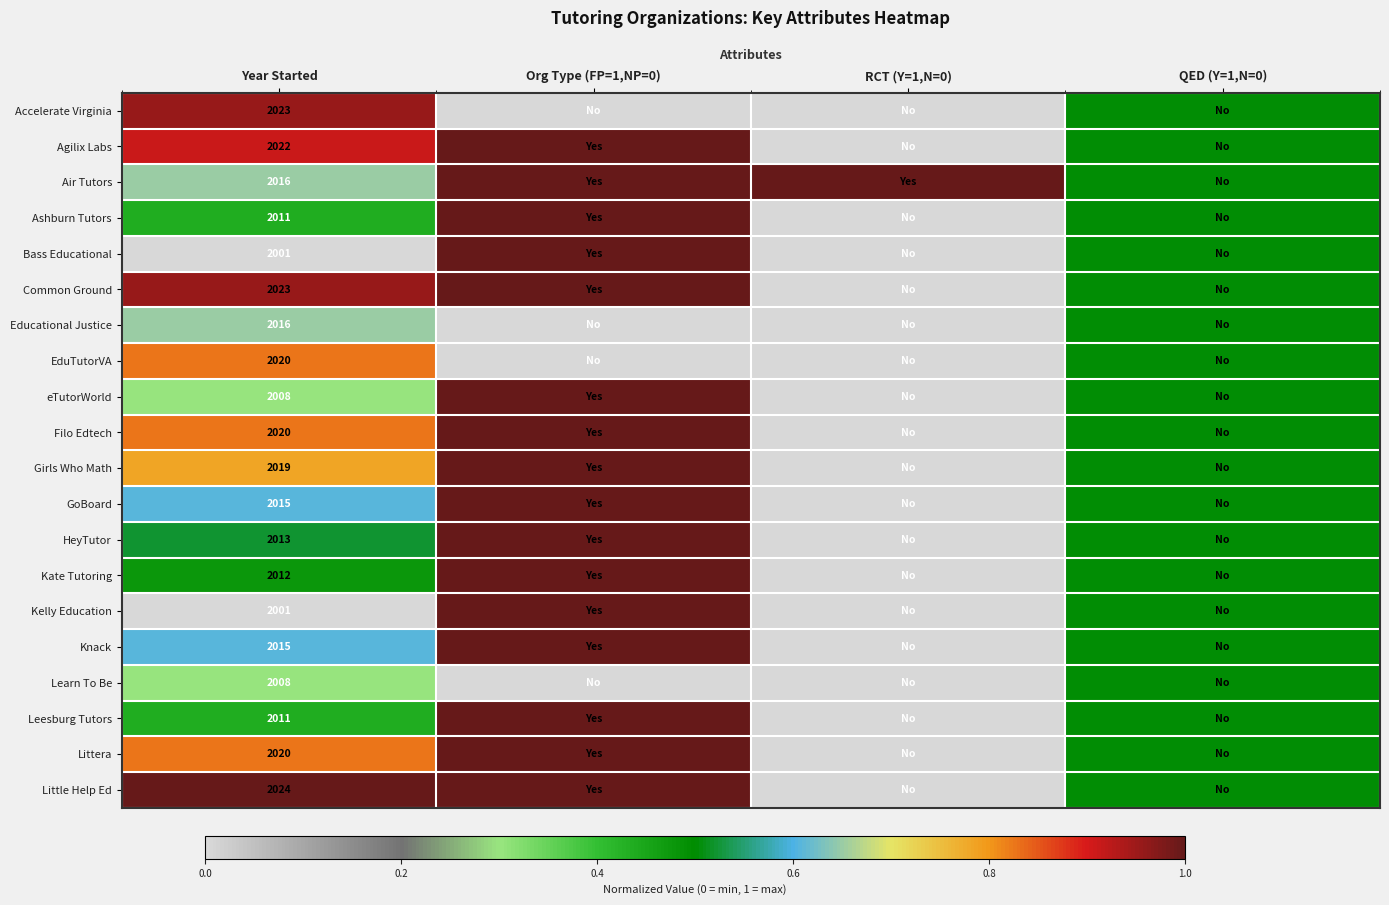

Is it true that Girls Who Math equals 424.0 at Year Started?

False